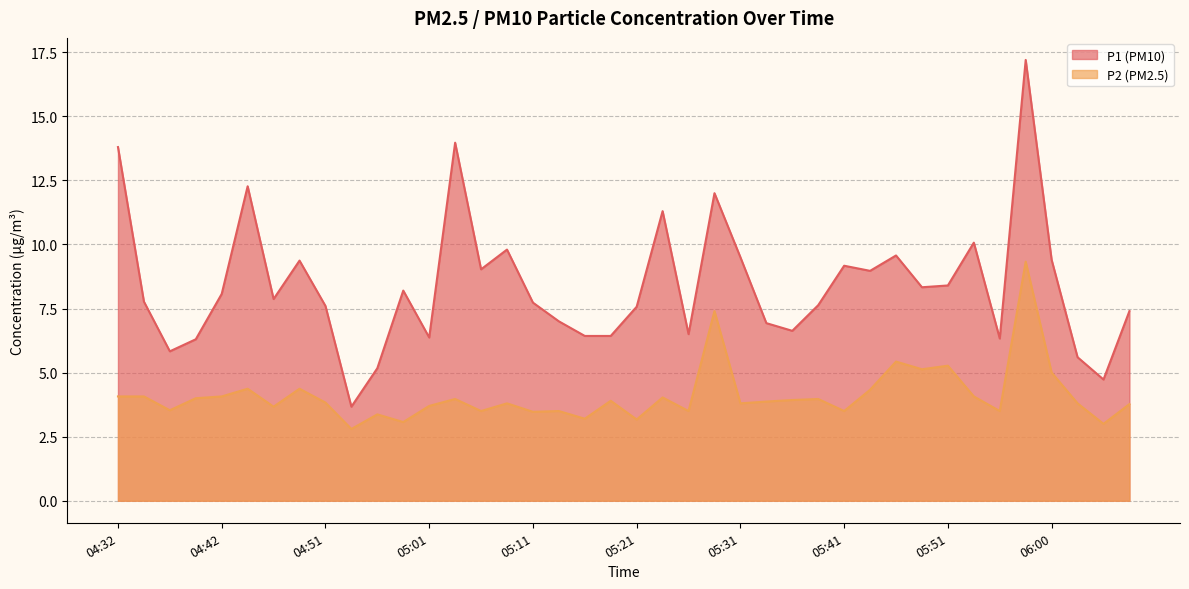

True or false: P2 has a value of 3.5 at 05:26.

True